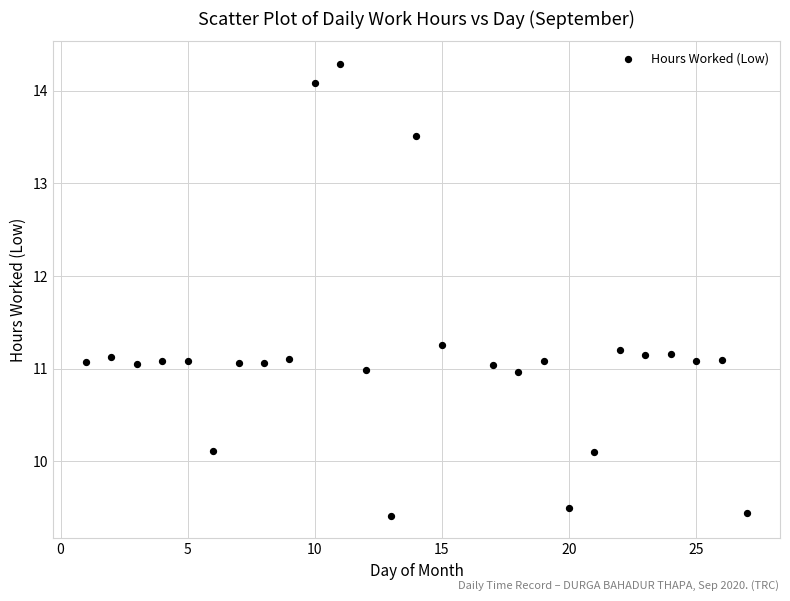

What is the range of X values (max minus min)?

26.0